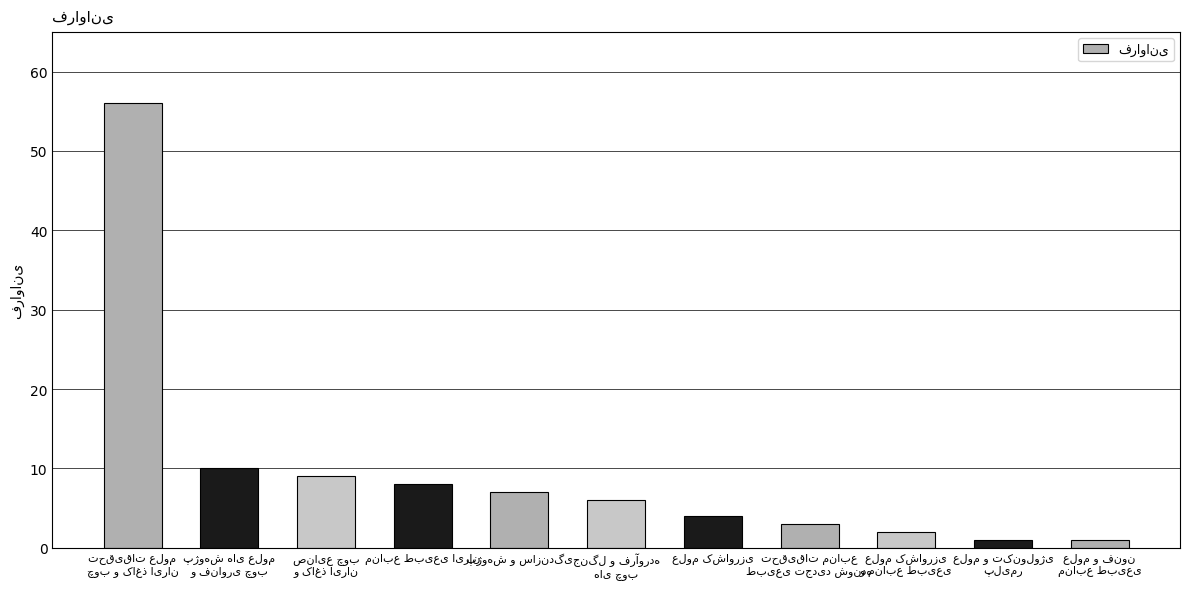

What is the greatest value displayed?

56